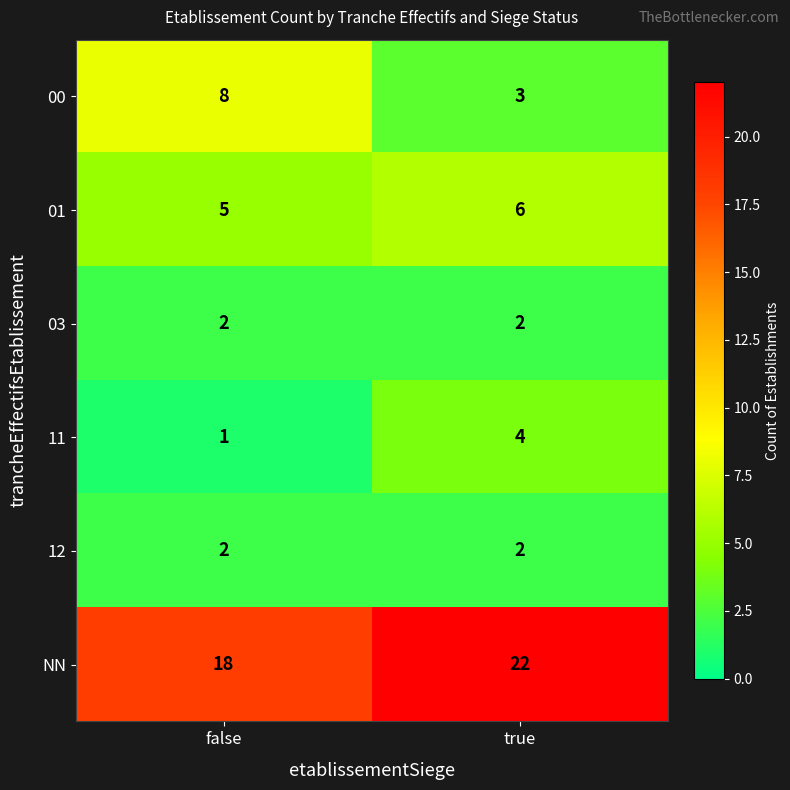

What is the difference between the 11 values at true and false?

3